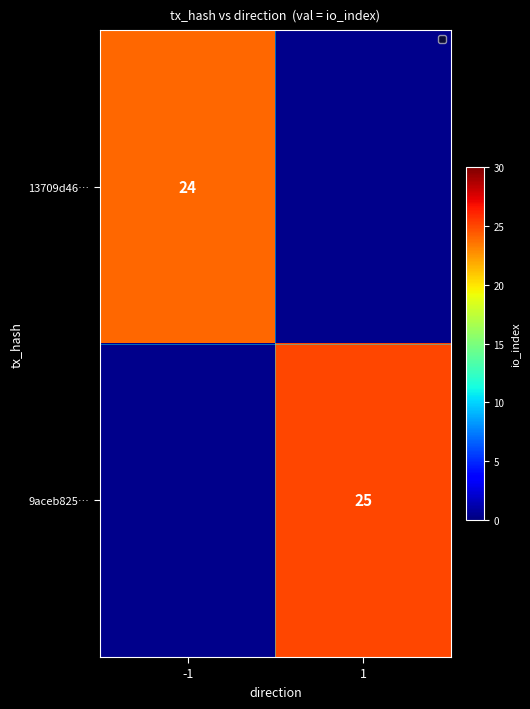

Between -1 and 1, which is larger?

1